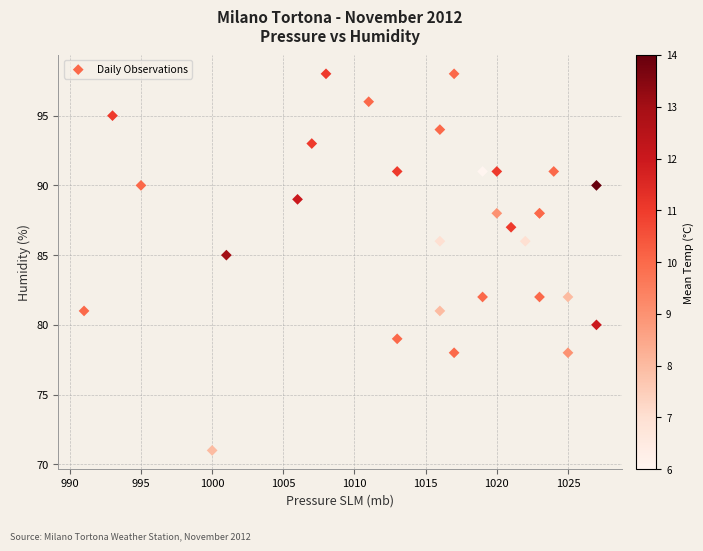

What Y value in the scatter plot is closest to 84?

85